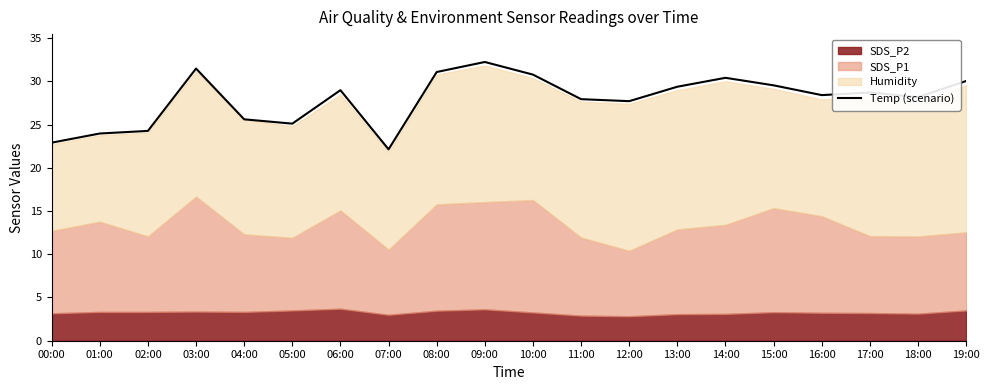

True or false: the data shows 28.4 at 16:00.

True